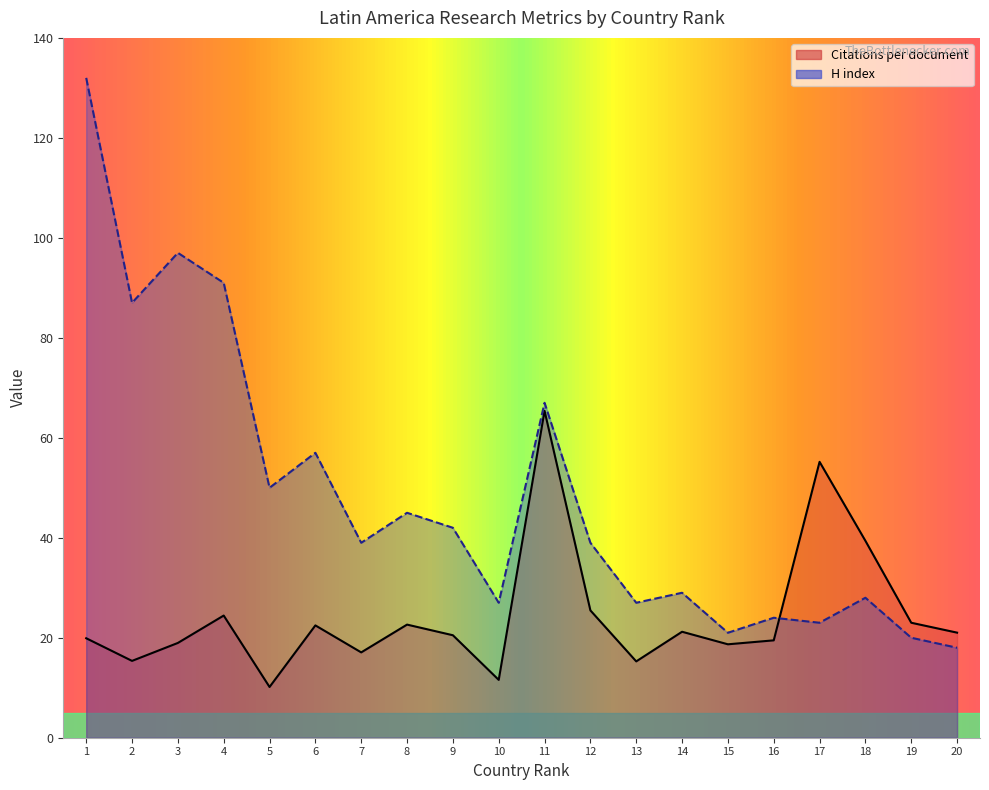

Does the chart have visible grid lines?

No